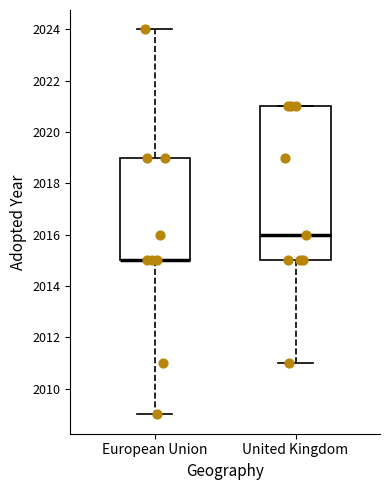

Where does the upper whisker of the box for European Union end on the y-axis? The values are not printed on the chart, so give them approximately, as read against the axis.

2024